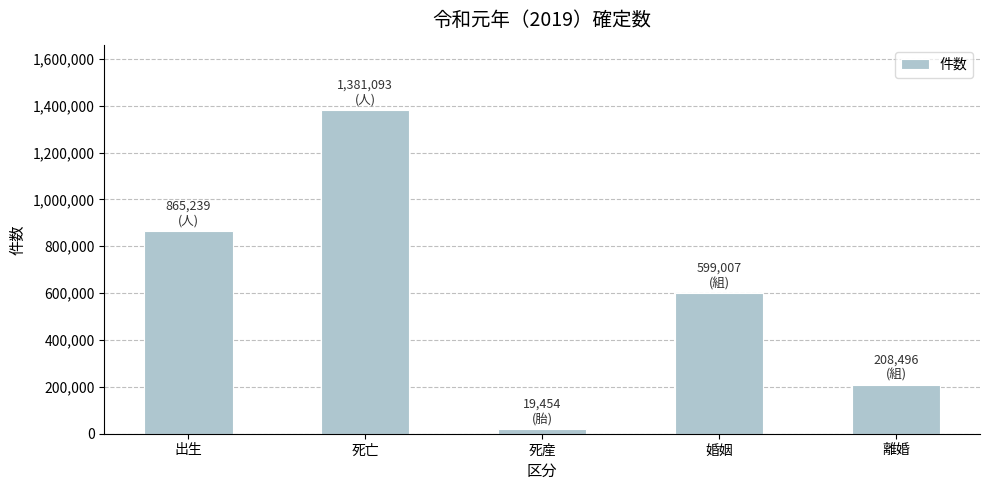

List the labels in order of value, smallest first.

死産, 離婚, 婚姻, 出生, 死亡